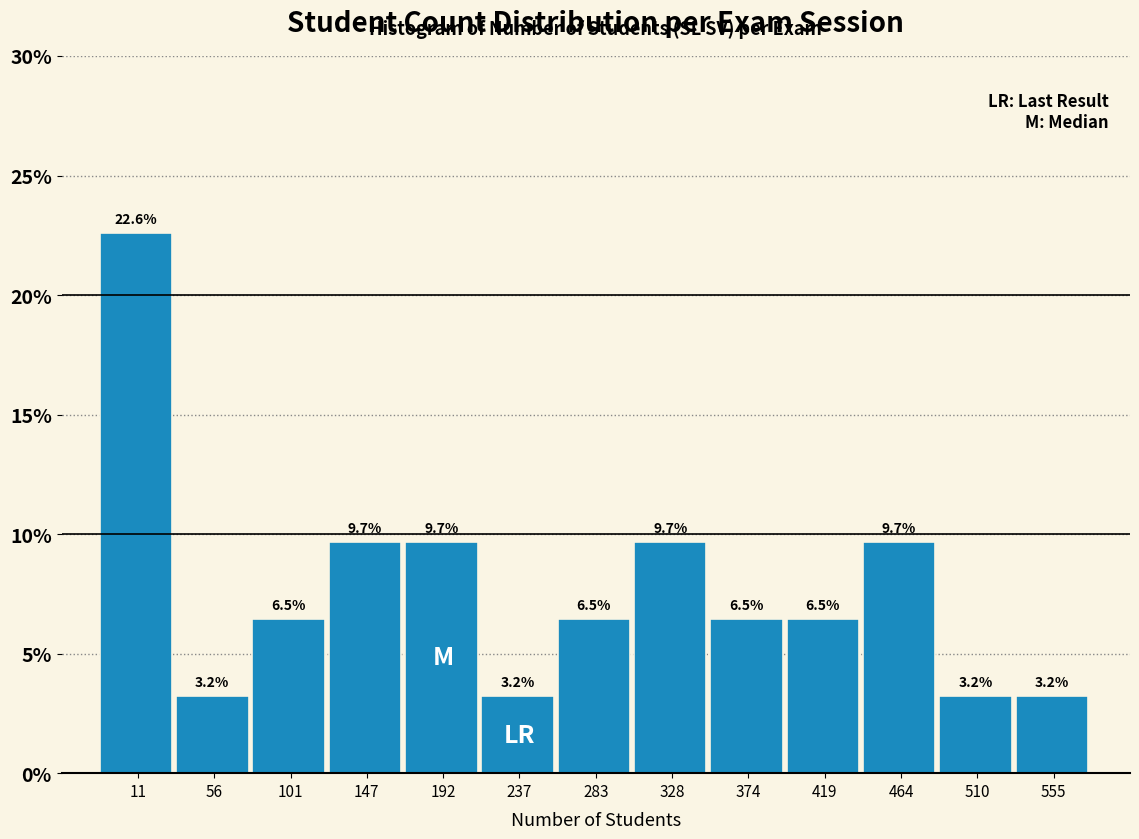

Reading right to left, transcribe all the data shown in this chart.

555=3.2	510=3.2	464=9.7	419=6.5	374=6.5	328=9.7	283=6.5	237=3.2	192=9.7	147=9.7	101=6.5	56=3.2	11=22.6